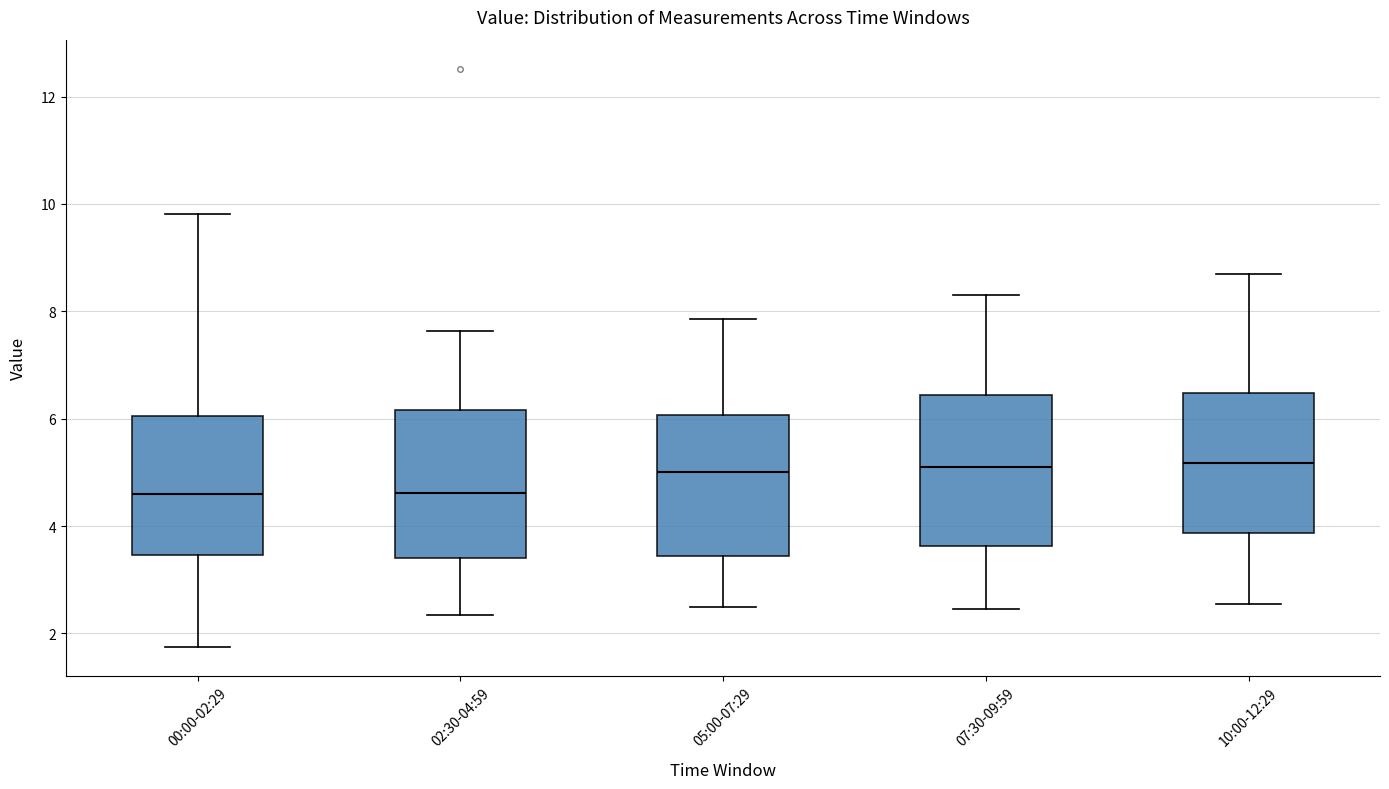

Where does the lower whisker of the box for 10:00-12:29 end on the y-axis? The values are not printed on the chart, so give them approximately, as read against the axis.

2.6